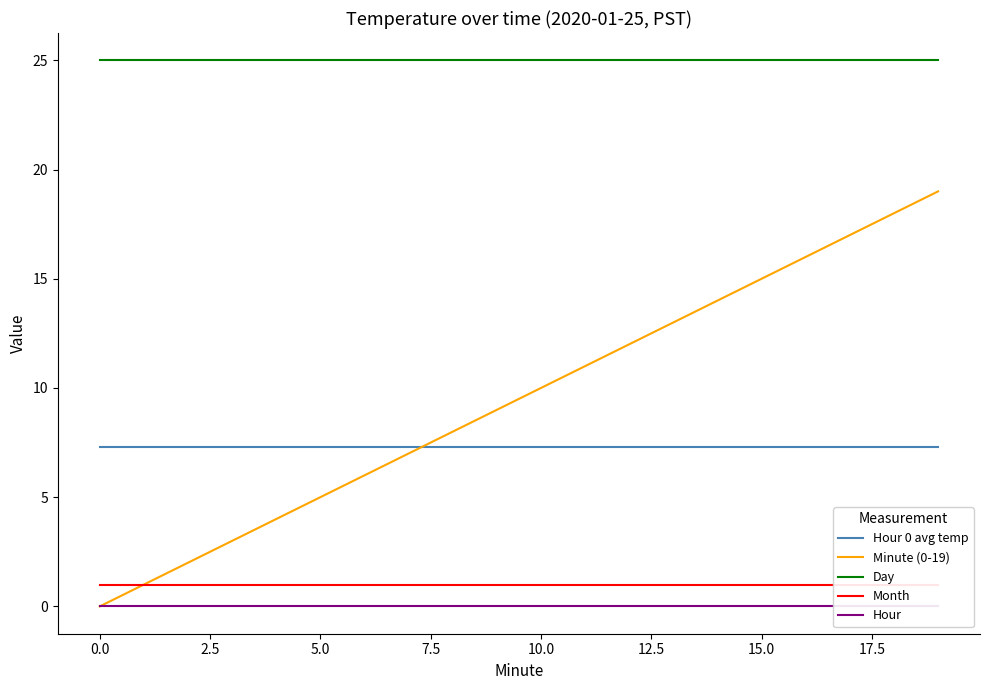

True or false: Minute (0-19) and Day cross at least once.

False